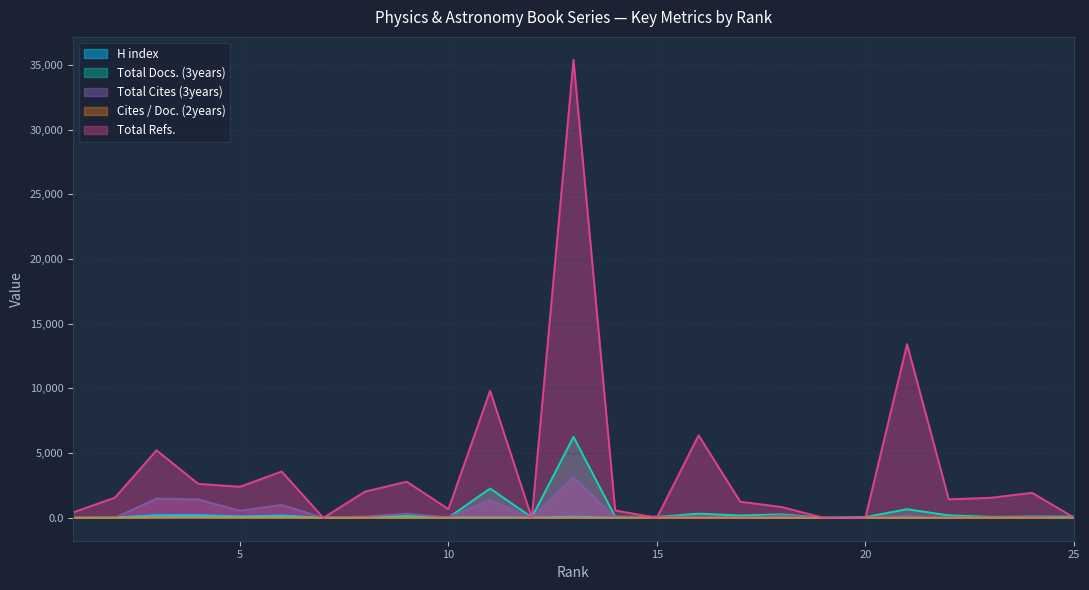

What is the value of the Total Refs. point at the 5th from the left?

2404.0